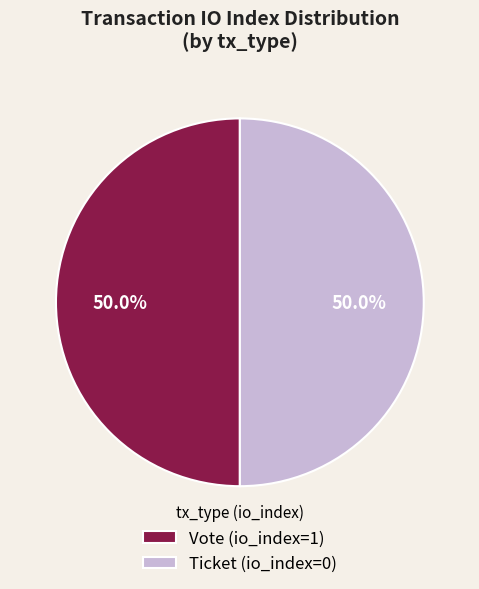

To the nearest percent, what is the average slice percentage?

50%